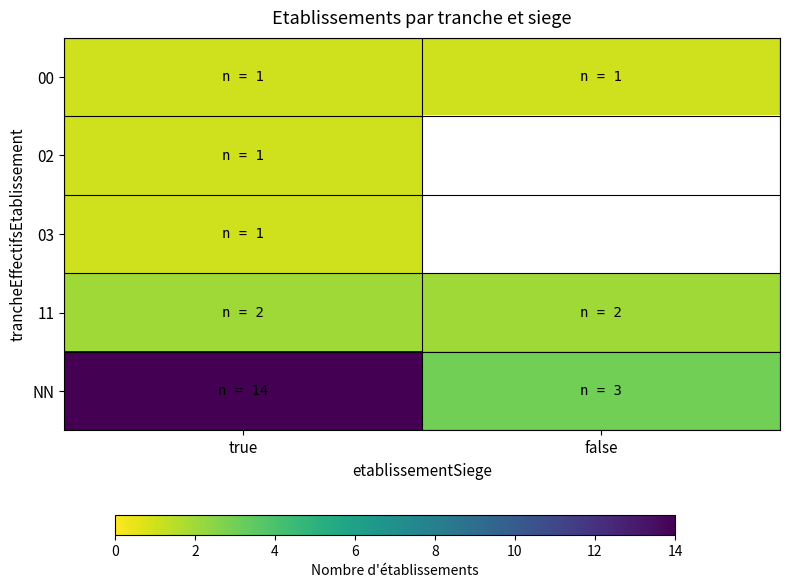

How many data points does each series have?

2